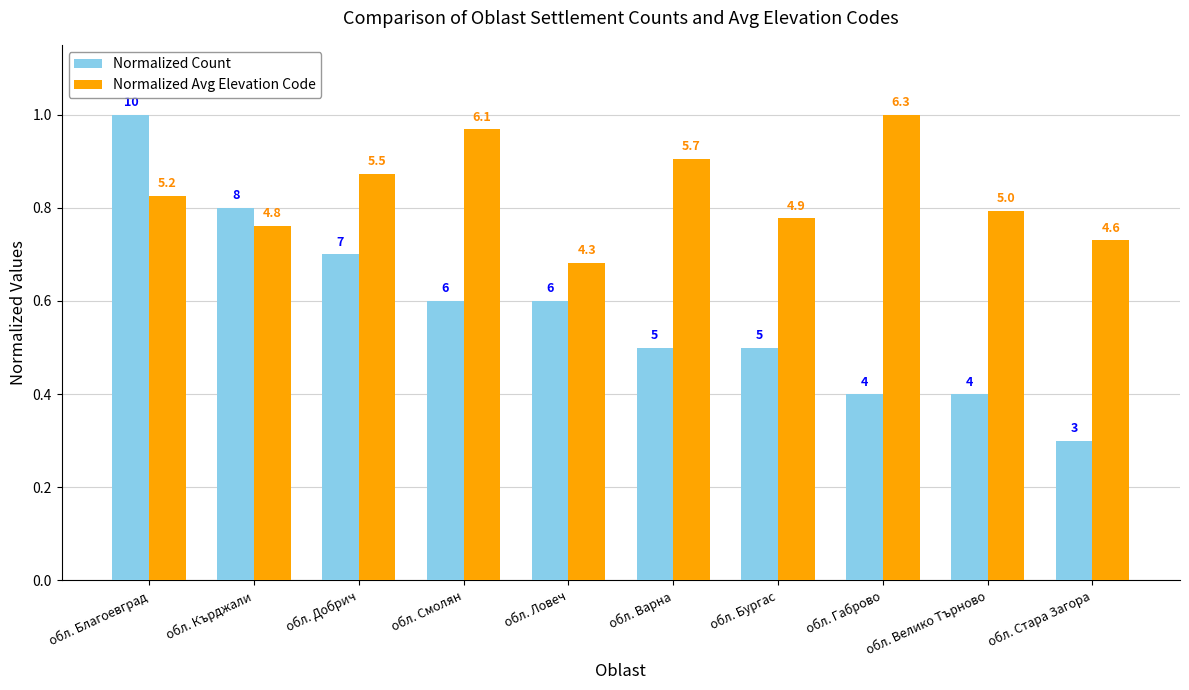

Are the bars grouped side by side (vs. stacked)?

Yes